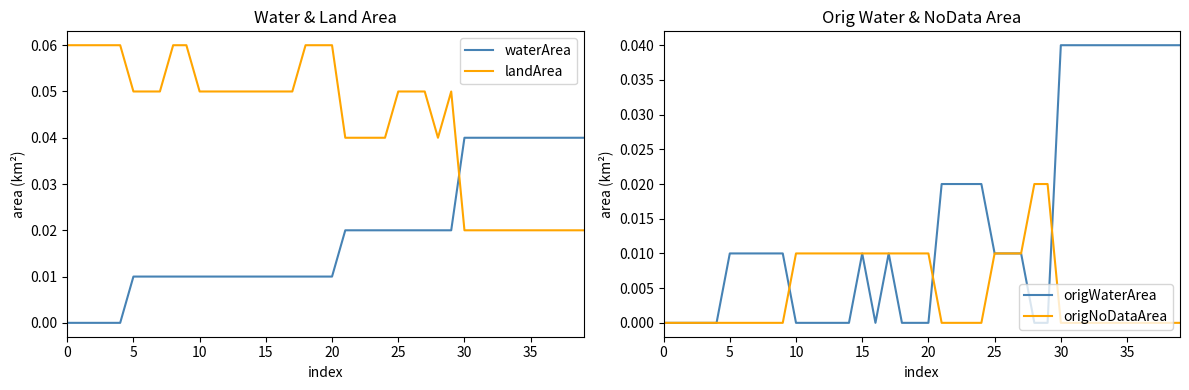

Is this an area chart (filled region under the line)?

No